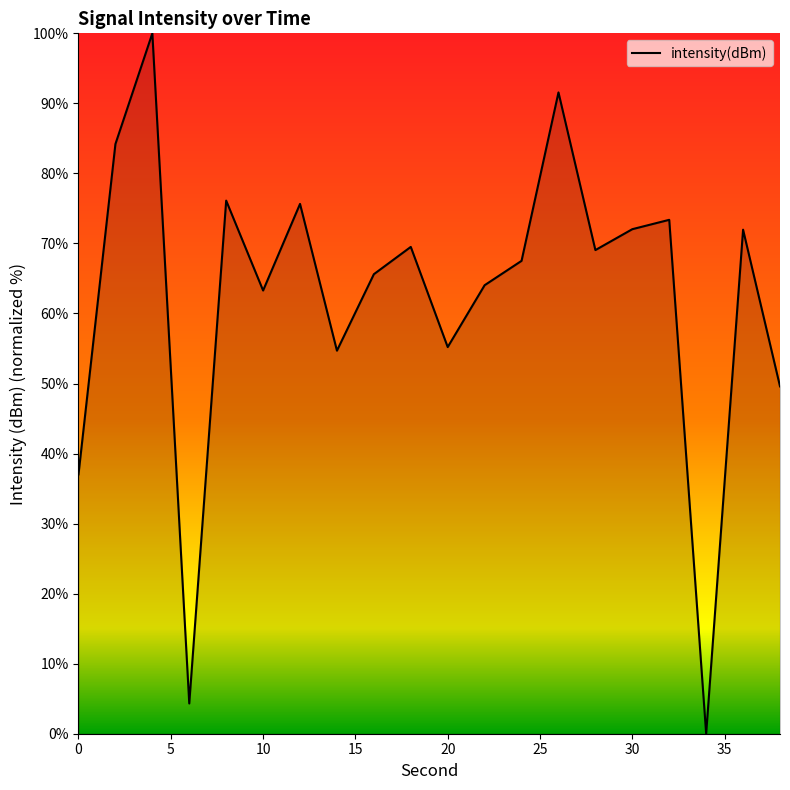

What is the difference between the maximum and minimum values?

100.0